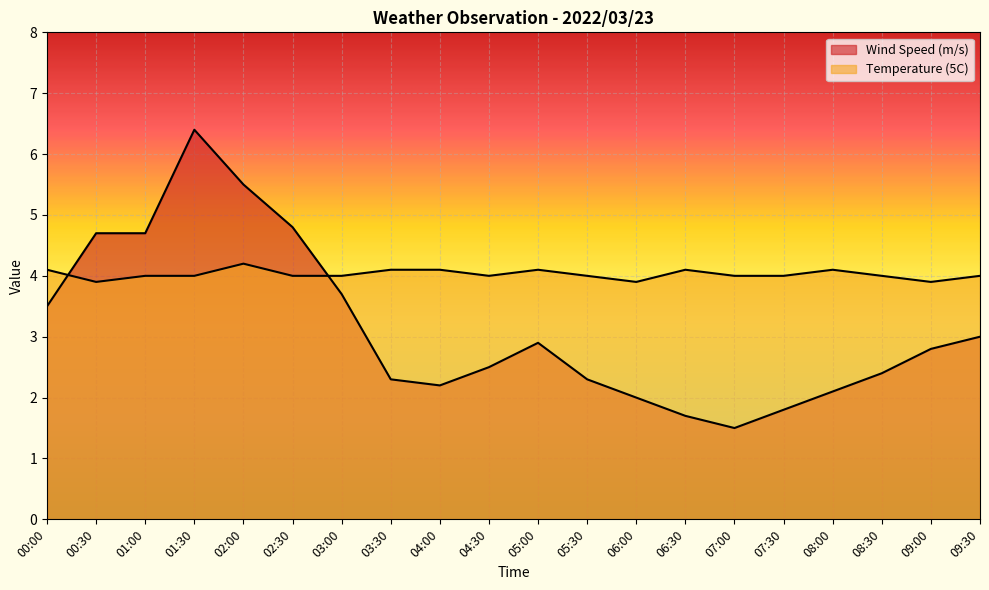

What is the total value across all series at 07:30?

5.8